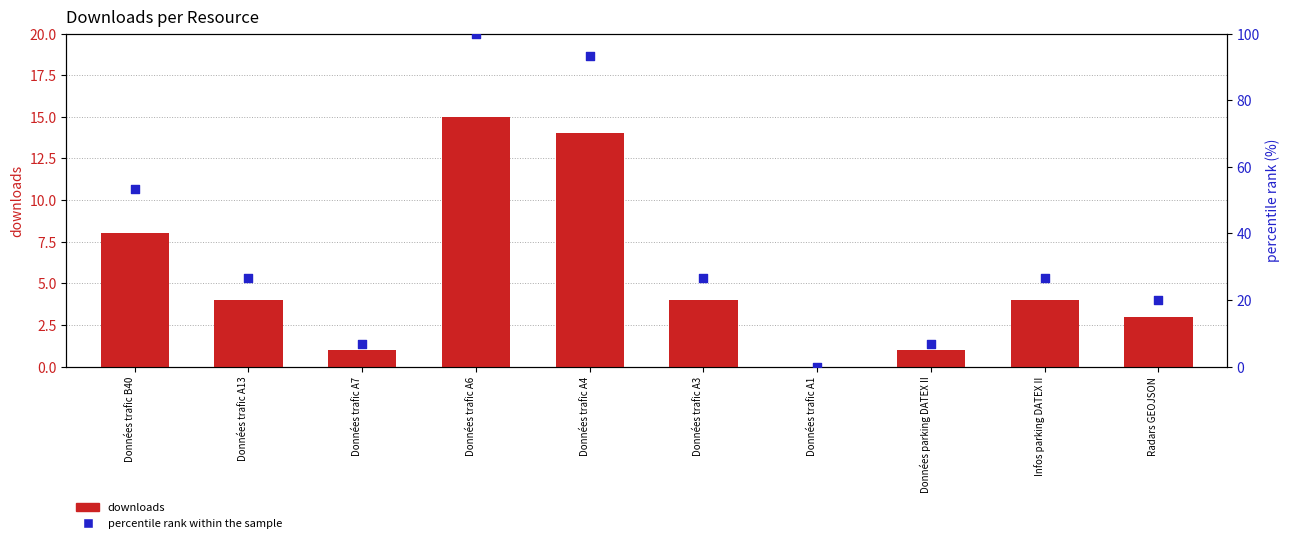

Which series has the largest total across all categories?

percentile rank within the sample